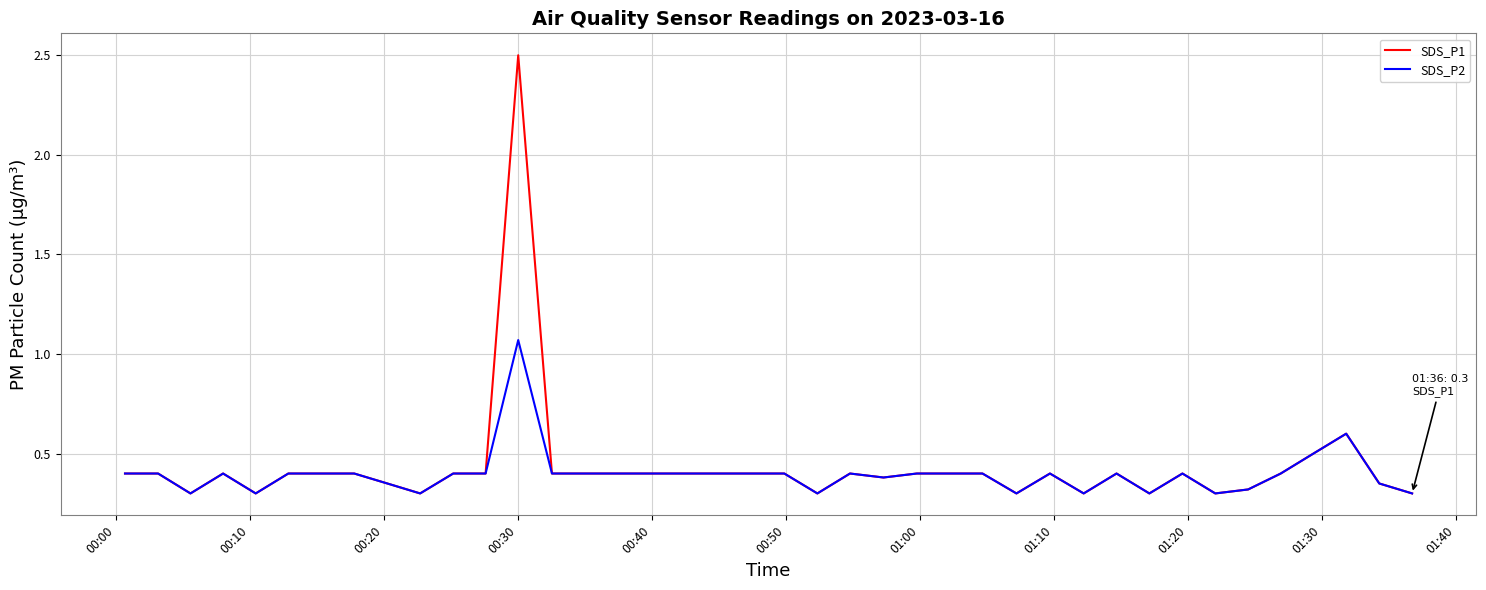

Which series has the largest range (max minus min)?

SDS_P1